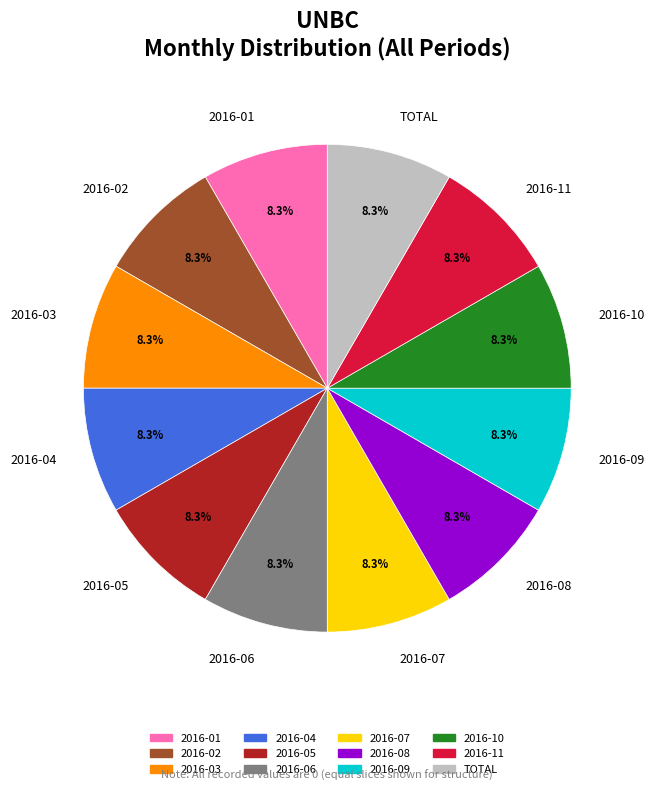

Count the number of slices in the pie.

12